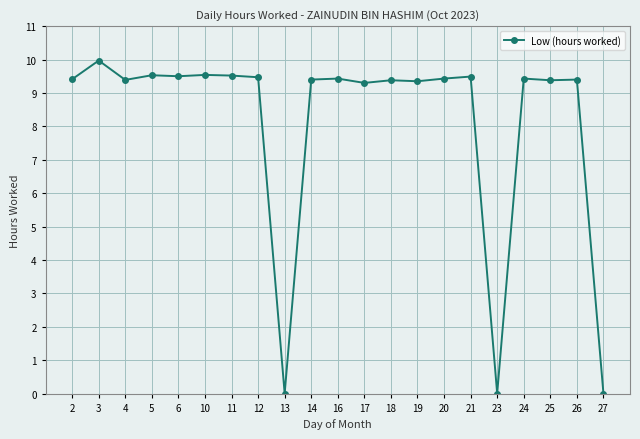

What is the sum of all values?

170.3